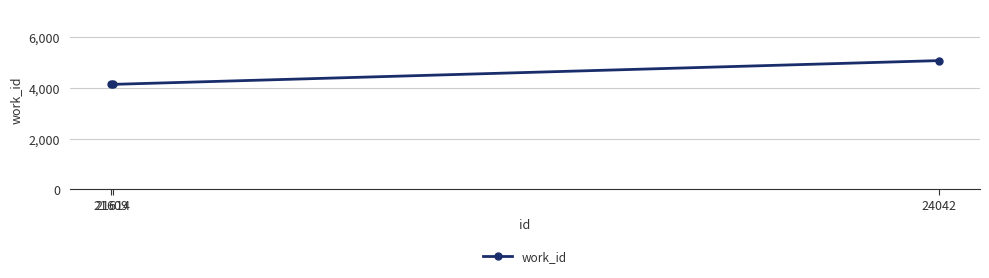

Does the chart have visible grid lines?

Yes